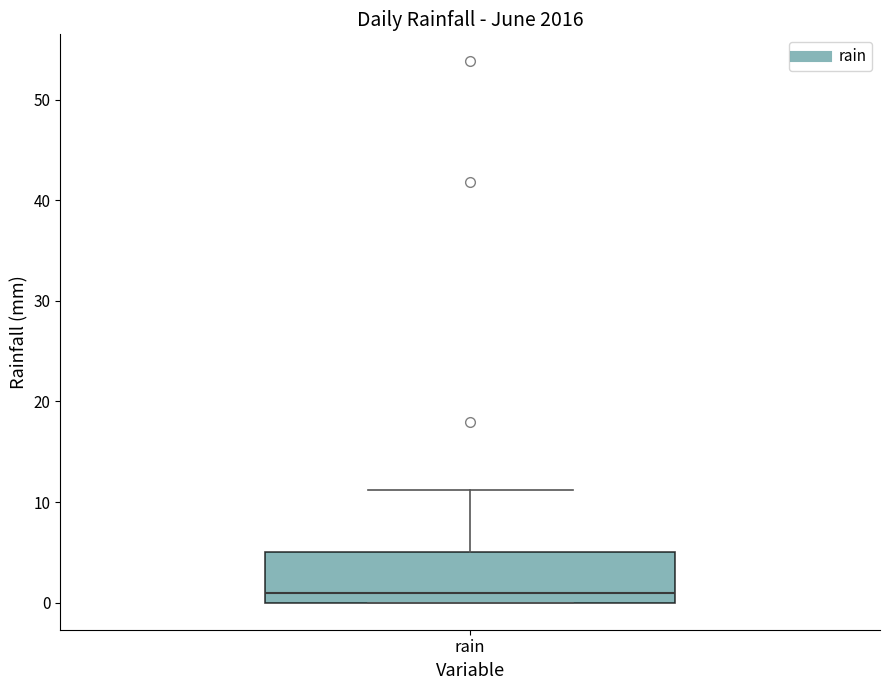

Where does the median line of the box for rain sit on the y-axis? The values are not printed on the chart, so give them approximately, as read against the axis.

1